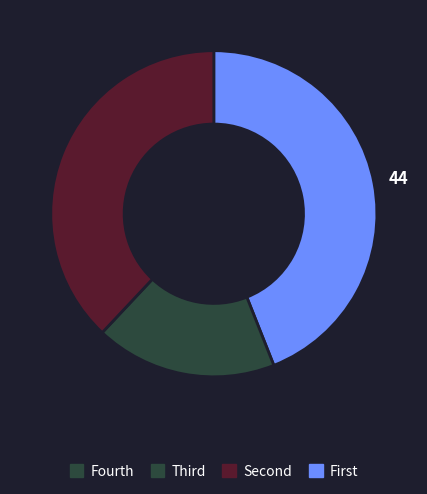

Does any single category account for the majority?

No